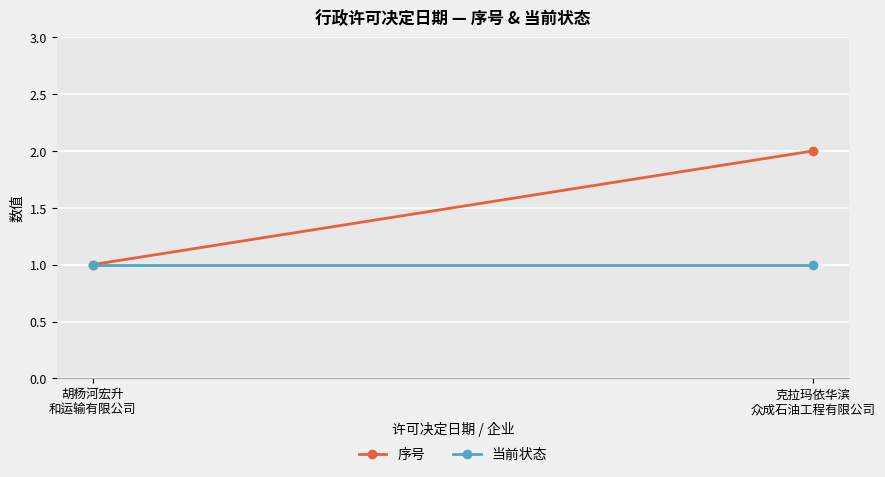

How many 序号 values are between 1 and 2?

2